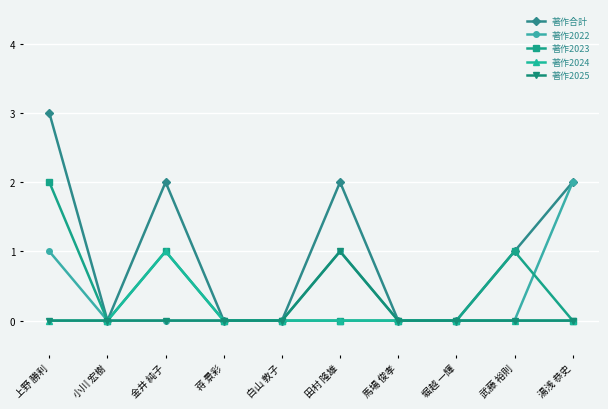

Which series has the largest total across all categories?

著作合計